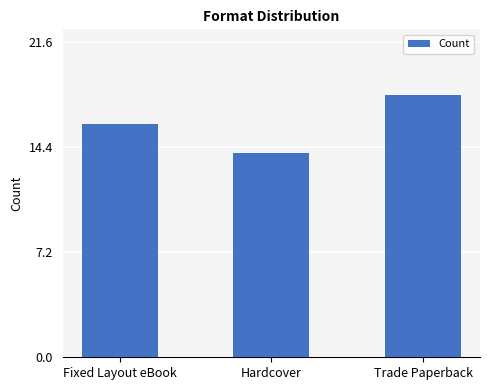

Reading right to left, list all the values displayed in this chart.

18	14	16